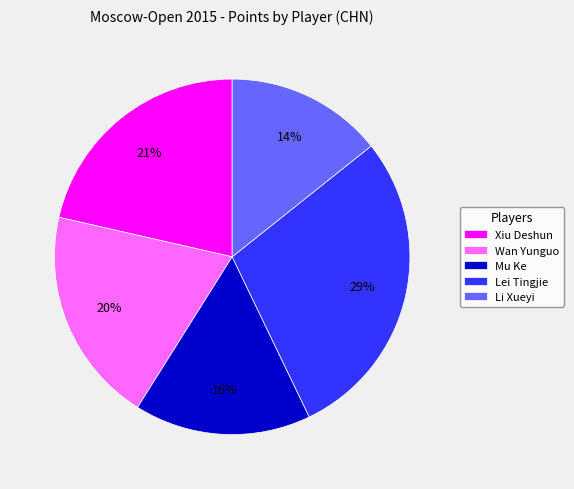

Which has a higher value, Li Xueyi or Wan Yunguo?

Wan Yunguo